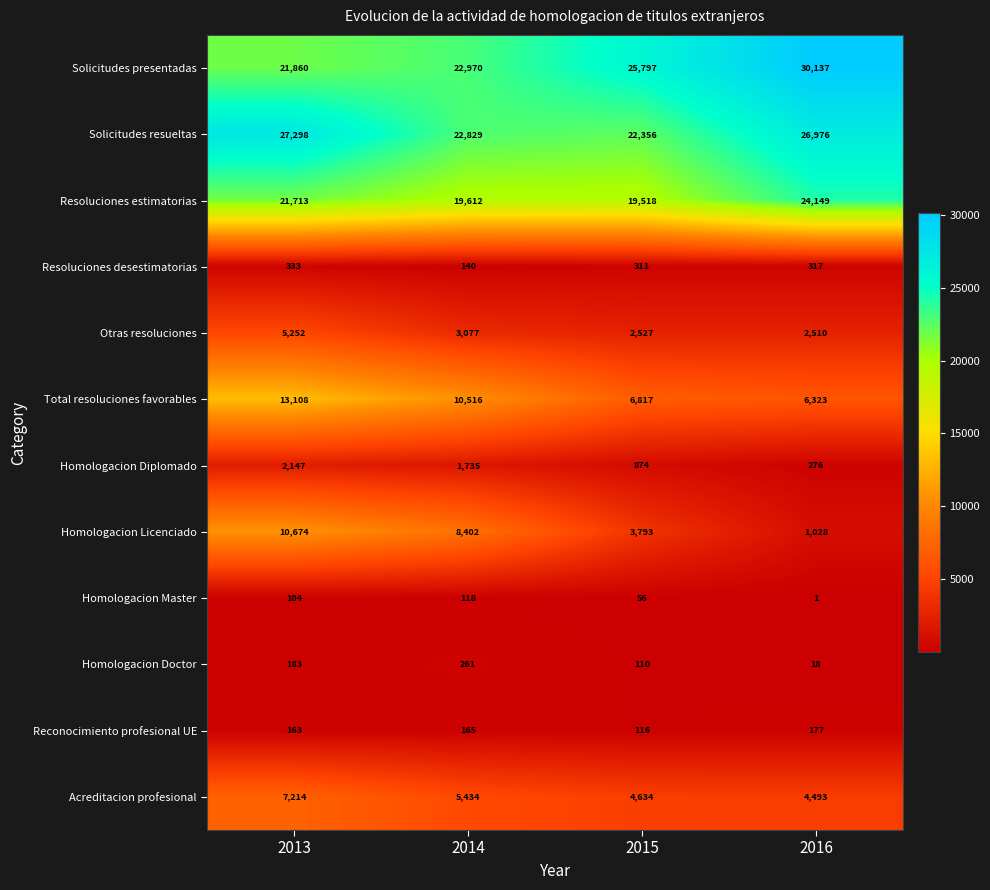

What is the total value across all series at 2014?

95259